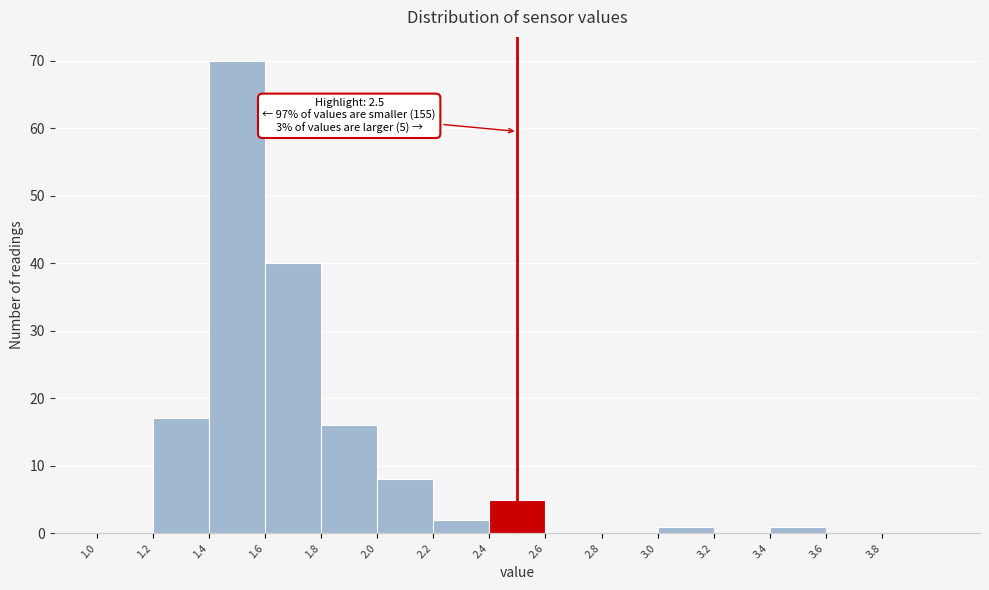

Over which range of the x-axis is the bar tallest?

1.4 to 1.6